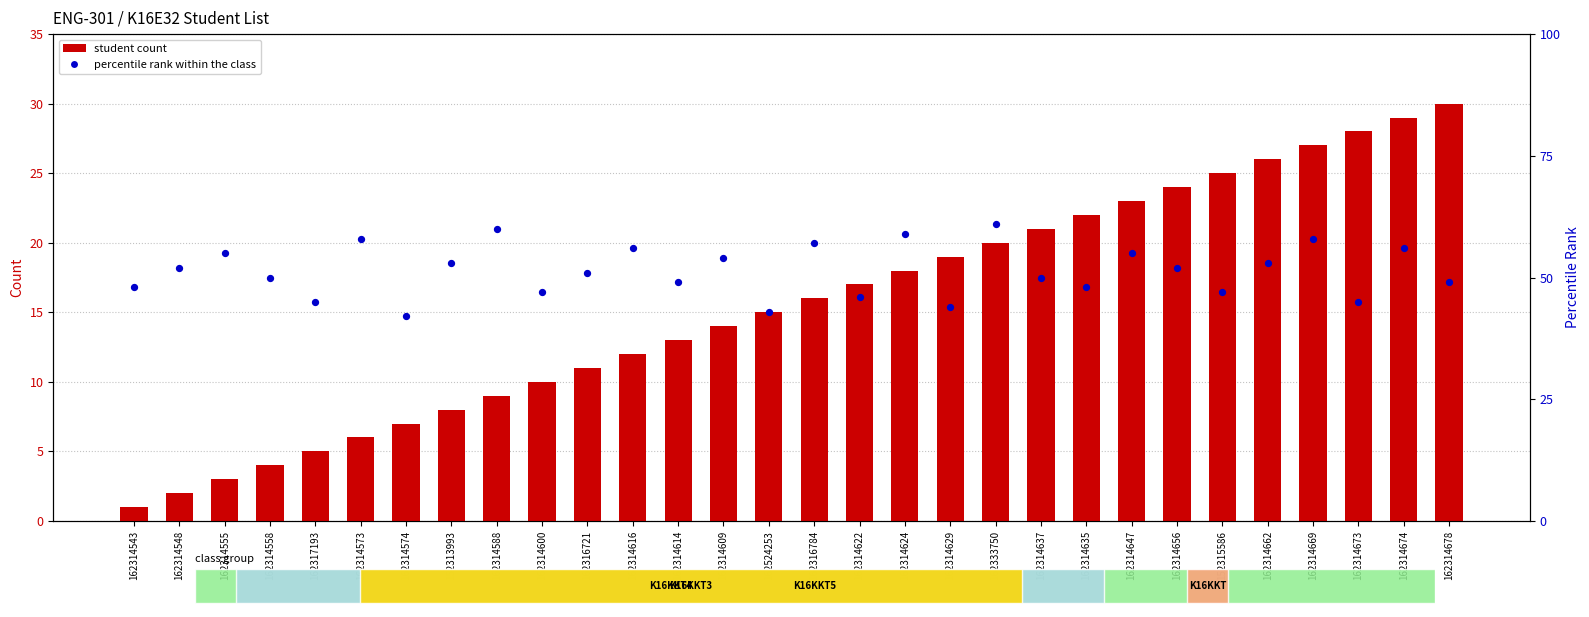

Is the value of student count at 162314635 greater than the value of percentile rank within the class at 162314622?

No